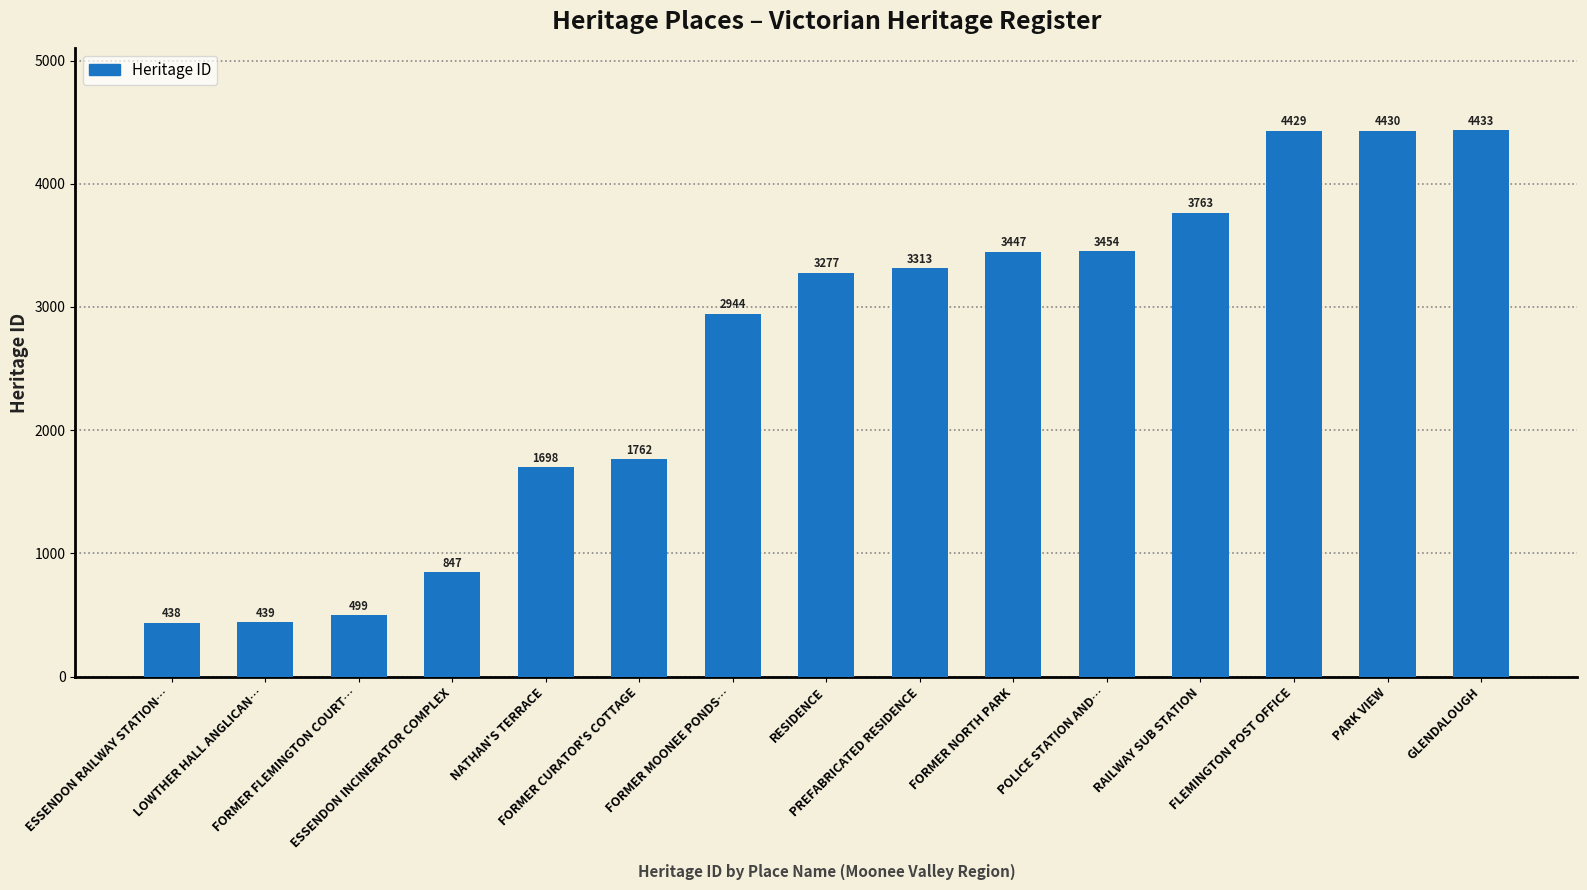

Is it true that the value at ESSENDON INCINERATOR COMPLEX is 1208?

False